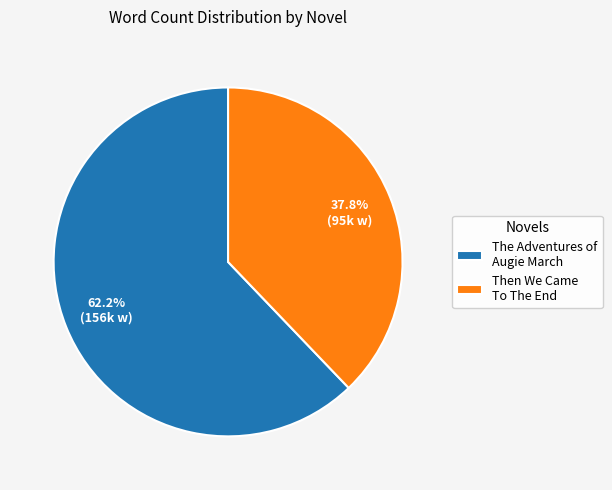

Approximately how many times larger is the value at Then We Came To The End compared to The Adventures of Augie March?

0.6